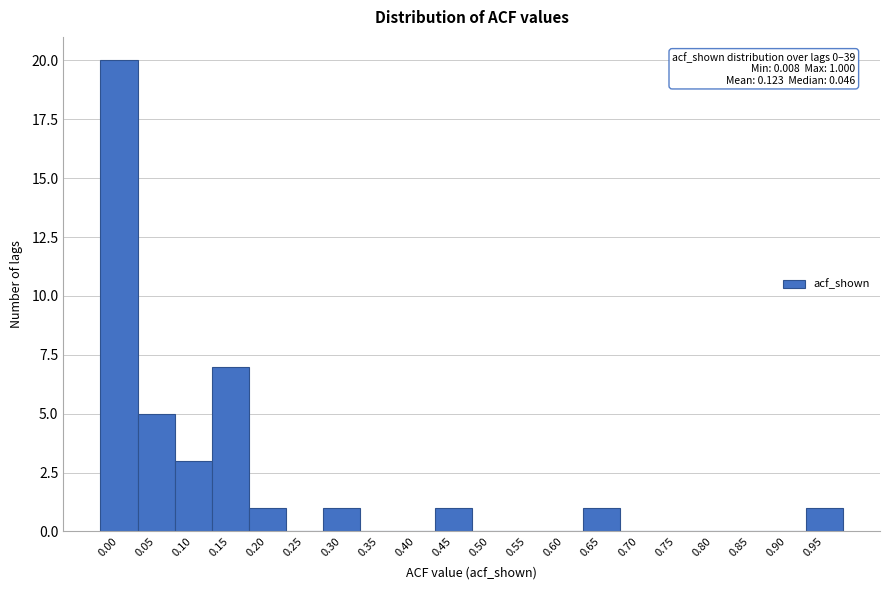

Reading left to right, extract all data points from this chart.

0.00=20	0.05=5	0.10=3	0.15=7	0.20=1	0.25=0	0.30=1	0.35=0	0.40=0	0.45=1	0.50=0	0.55=0	0.60=0	0.65=1	0.70=0	0.75=0	0.80=0	0.85=0	0.90=0	0.95=1